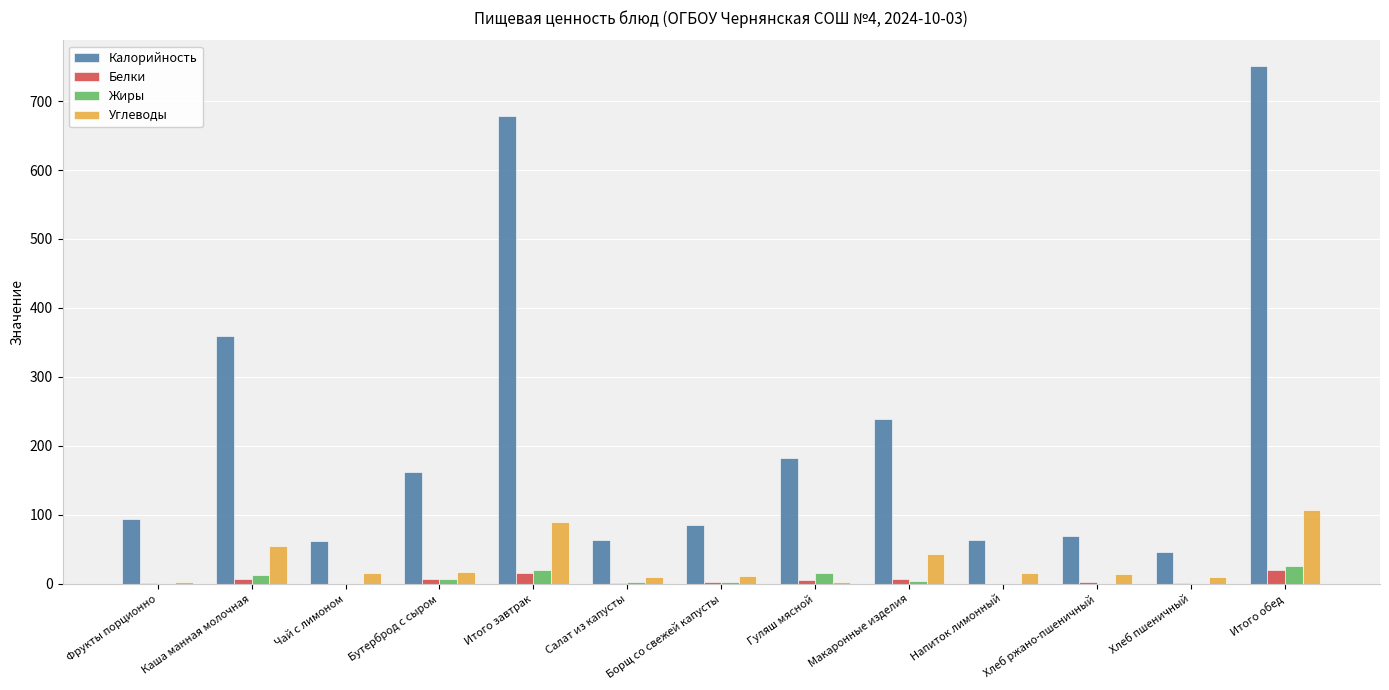

Is it true that Жиры equals 16.3 at Гуляш мясной?

True